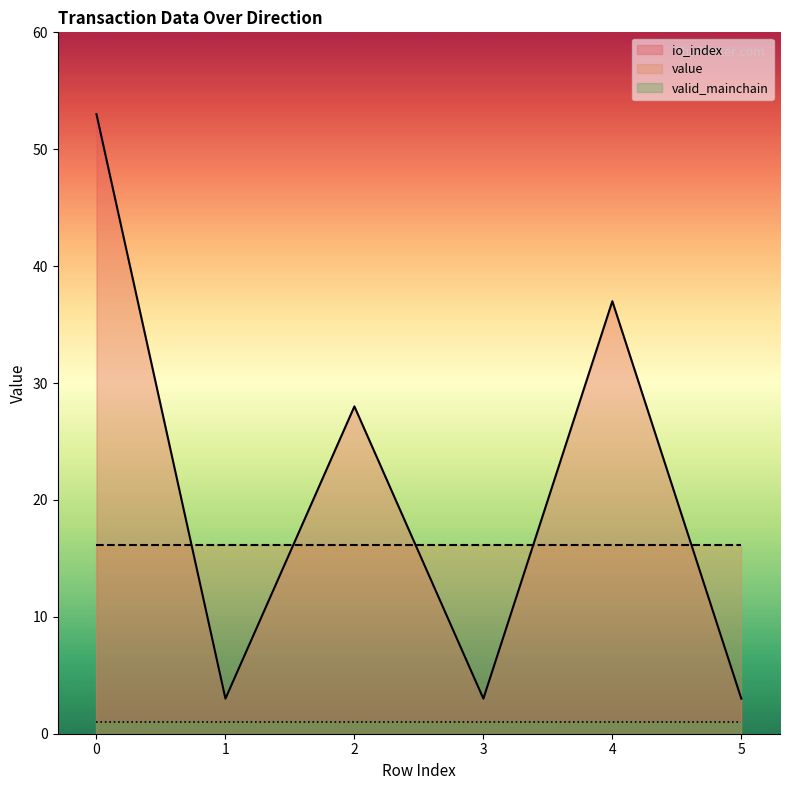

True or false: valid_mainchain and io_index intersect in this chart.

False